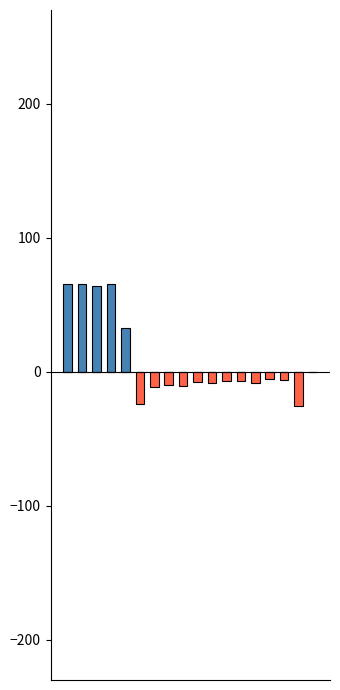

Reading right to left, extract all data points from this chart.

Billed > Final Order: 0.0	0.0	0.0	0.0	0.0	0.0	0.0	0.0	0.0	0.0	0.0	0.0	0.0	32.6	65.8	64.0	65.4	65.2
Billed < Final Order: 0.0	-25.7	-6.1	-5.6	-8.4	-6.7	-6.6	-8.4	-7.7	-10.6	-9.6	-11.1	-23.8	0.0	0.0	0.0	0.0	0.0